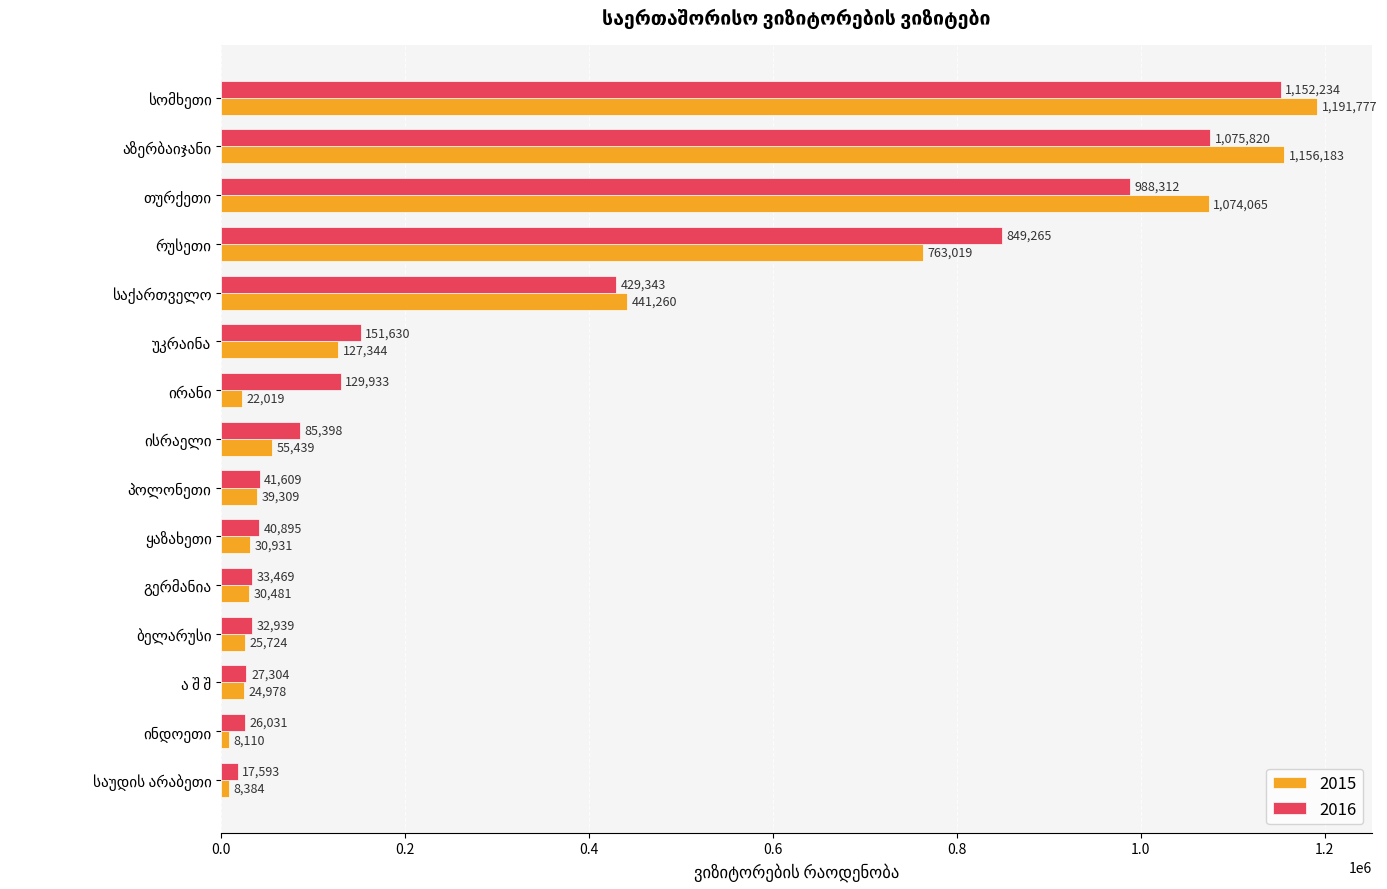

List the series in order of their peak value, highest first.

2015, 2016